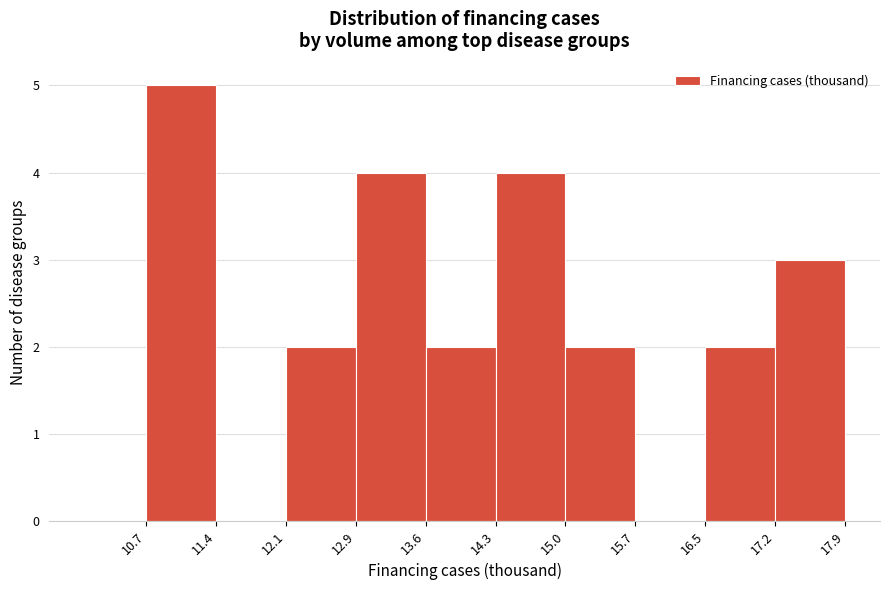

Which range on the x-axis has the tallest bar?

10.7 to 11.4